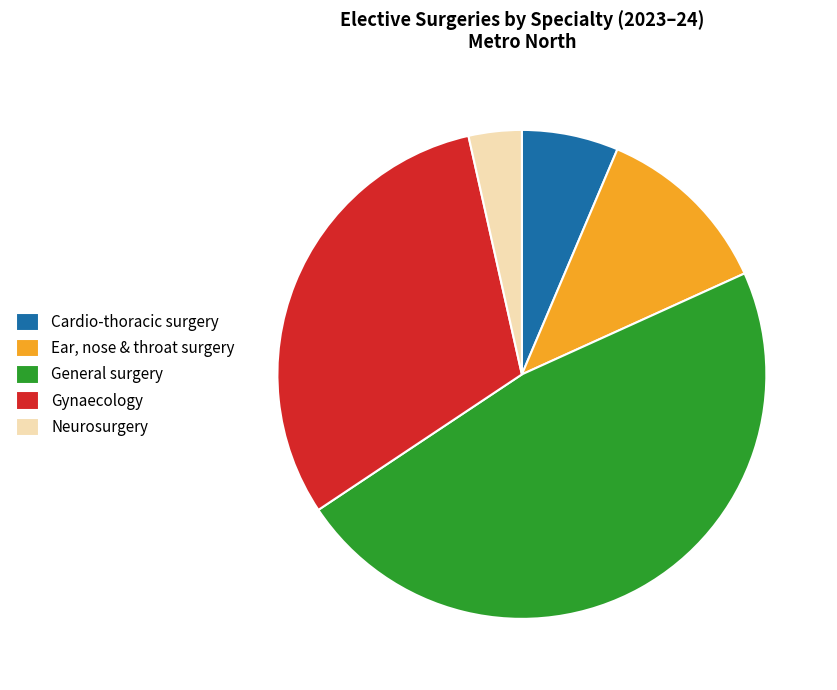

Does General surgery account for over 50% of the chart?

No